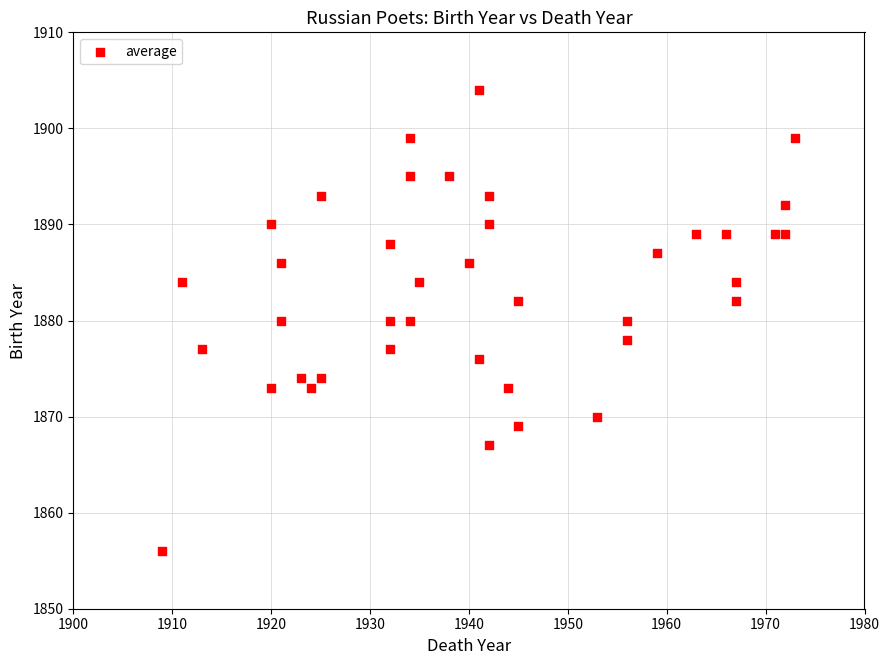

What is the range of Y values (max minus min)?

48